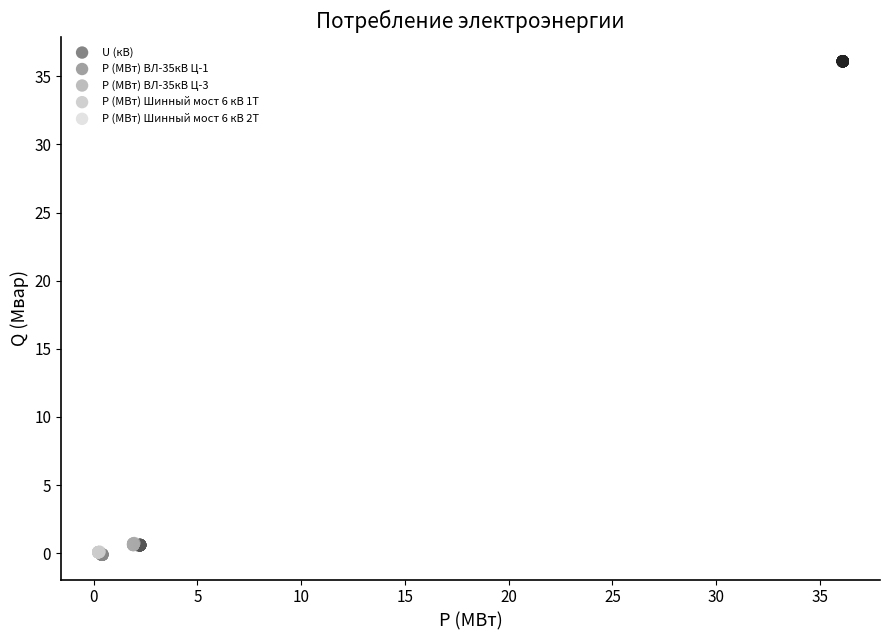

What are all the series names shown in the legend?

U (кВ), Р (МВт) ВЛ-35кВ Ц-1, Р (МВт) ВЛ-35кВ Ц-3, Р (МВт) Шинный мост 6 кВ 1Т, Р (МВт) Шинный мост 6 кВ 2Т